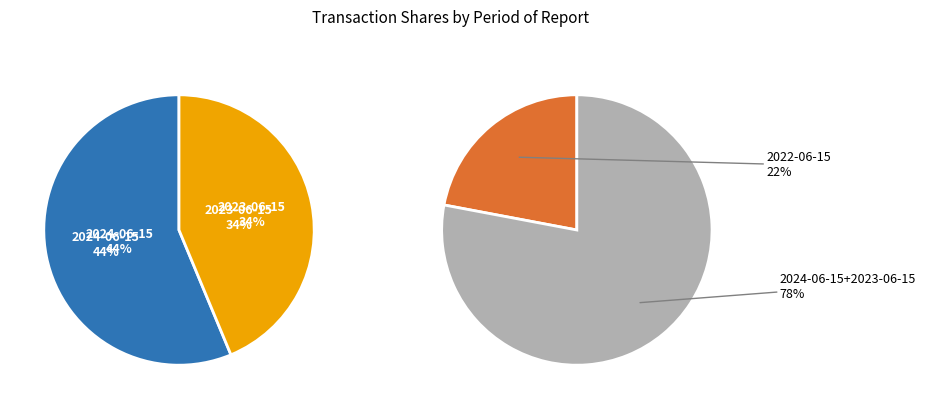

Does any single category account for the majority?

No